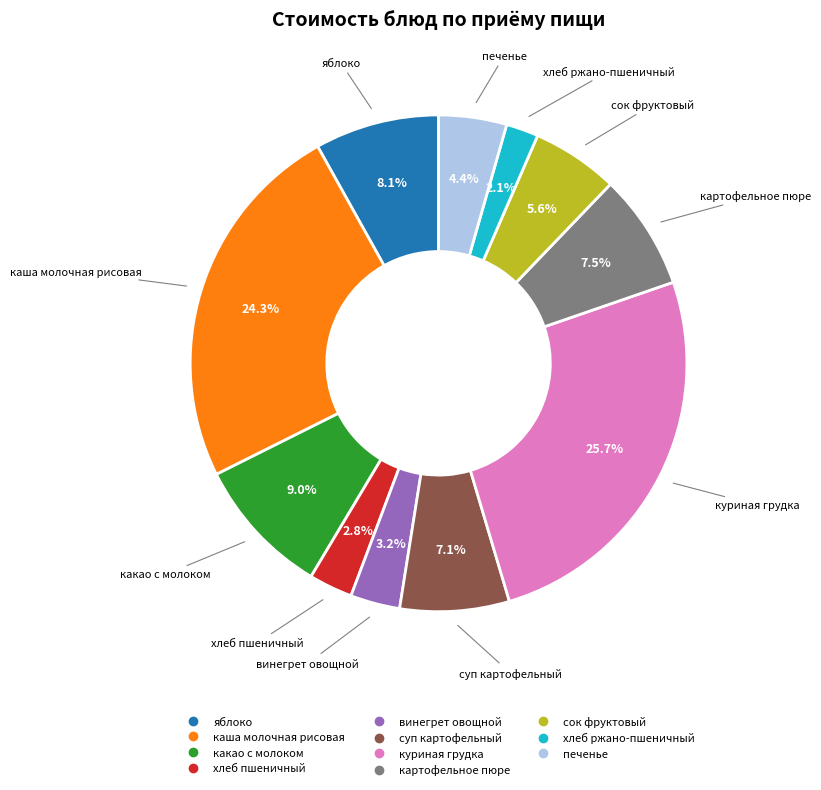

Combined, do яблоко and каша молочная рисовая account for over 50%?

No